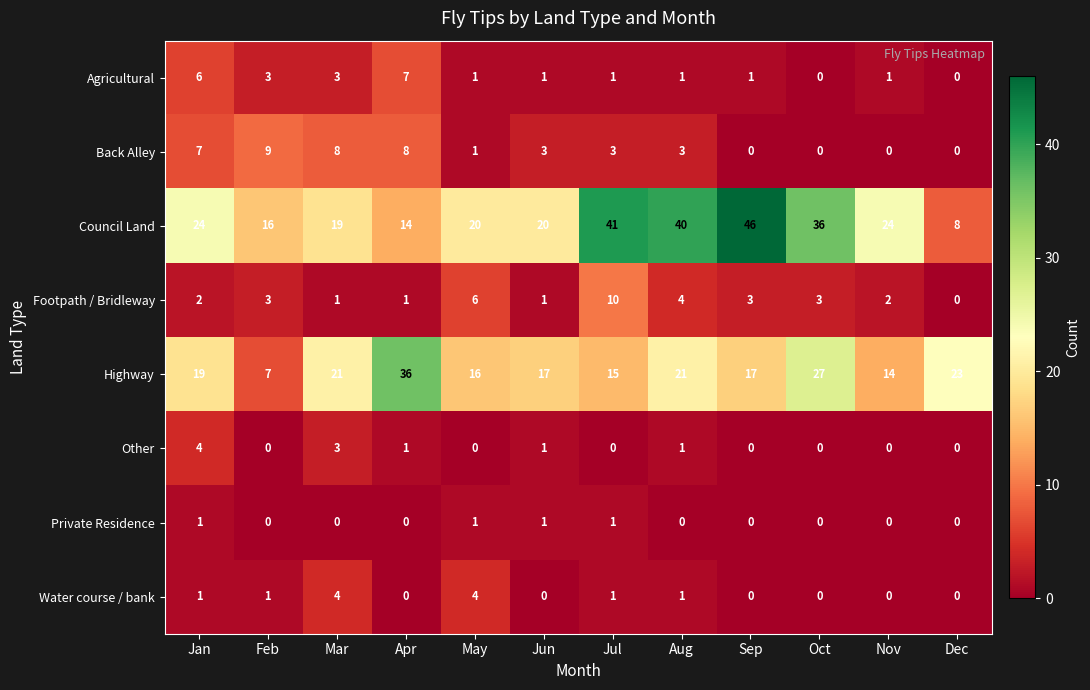

What is the sum of all Water course / bank values?

12